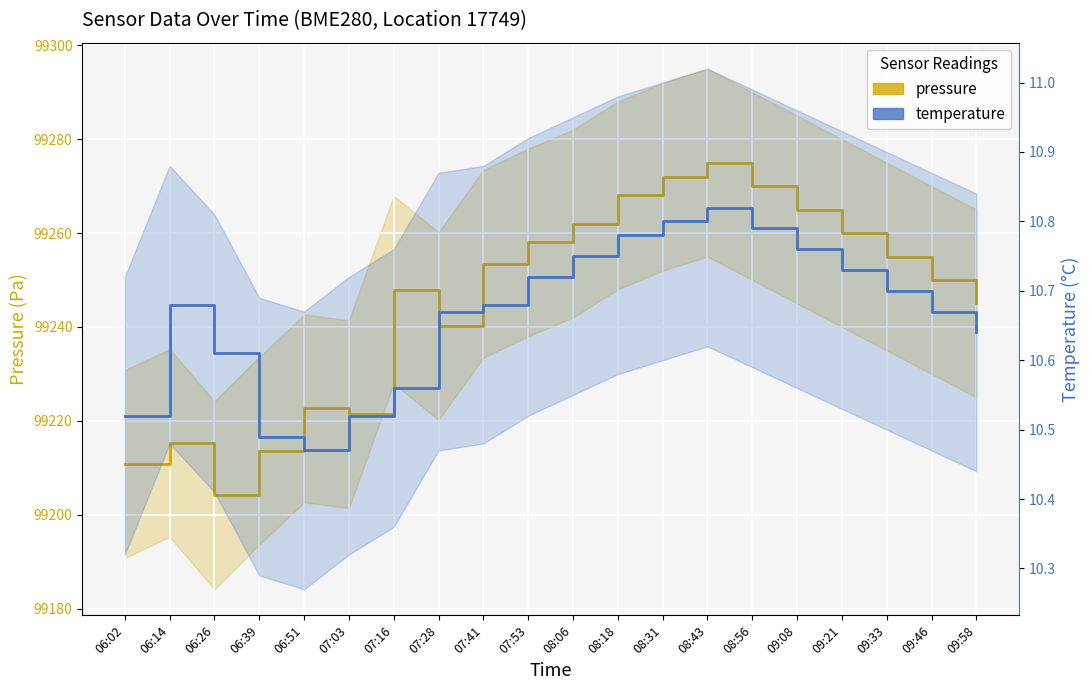

What is the lowest value of the temperature series?

10.5